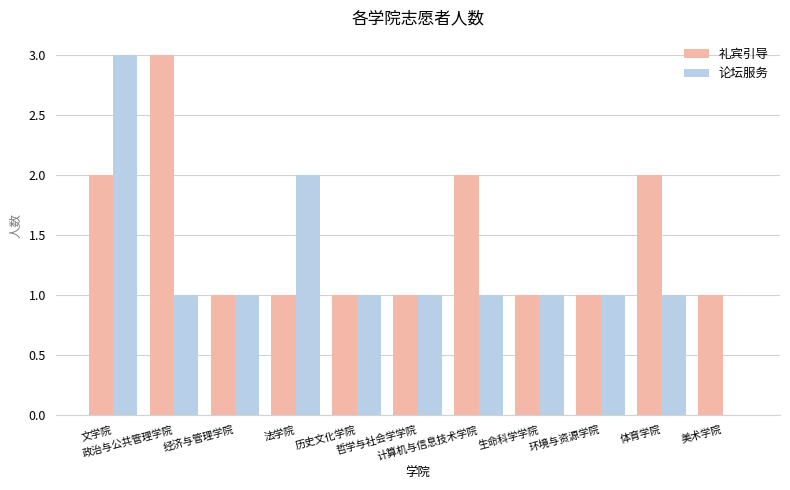

What is the average value of the 礼宾引导 series?

1